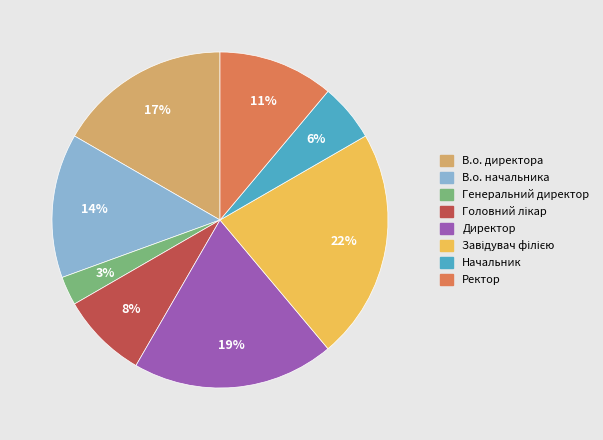

The Генеральний директор slice represents 3% of the pie. True or false?

True